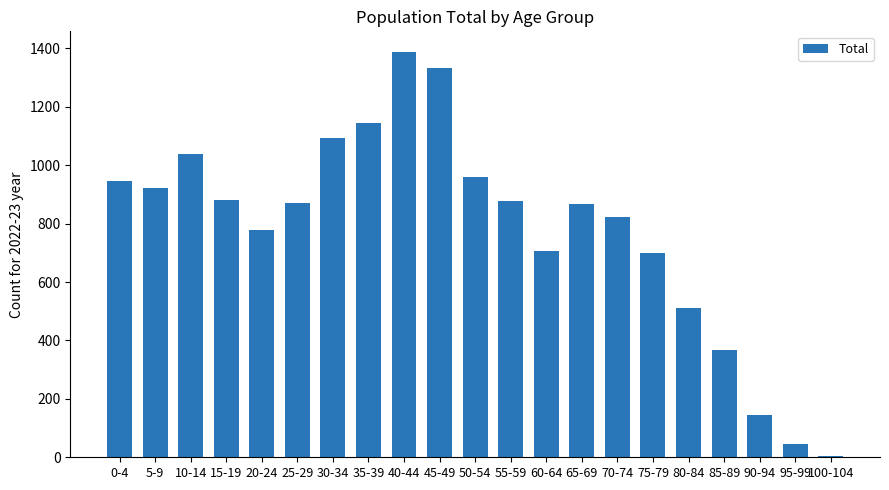

What is the change in value from 0-4 to 45-49?

+388